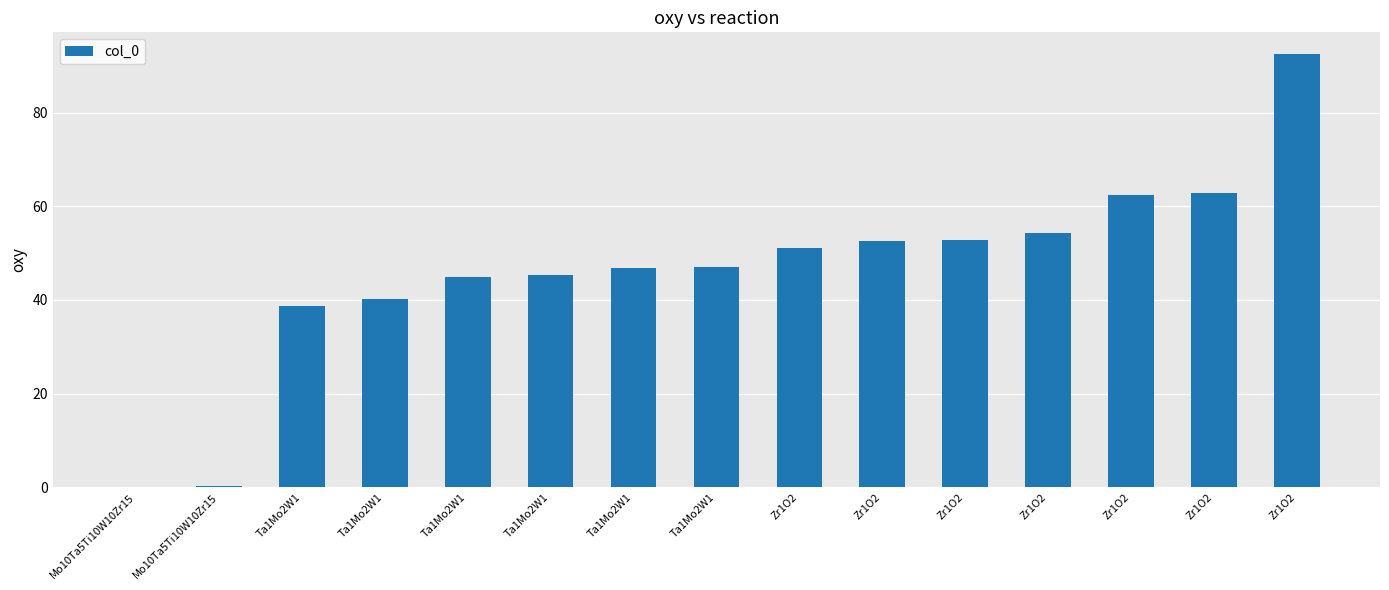

How many categories are shown in the chart?

15